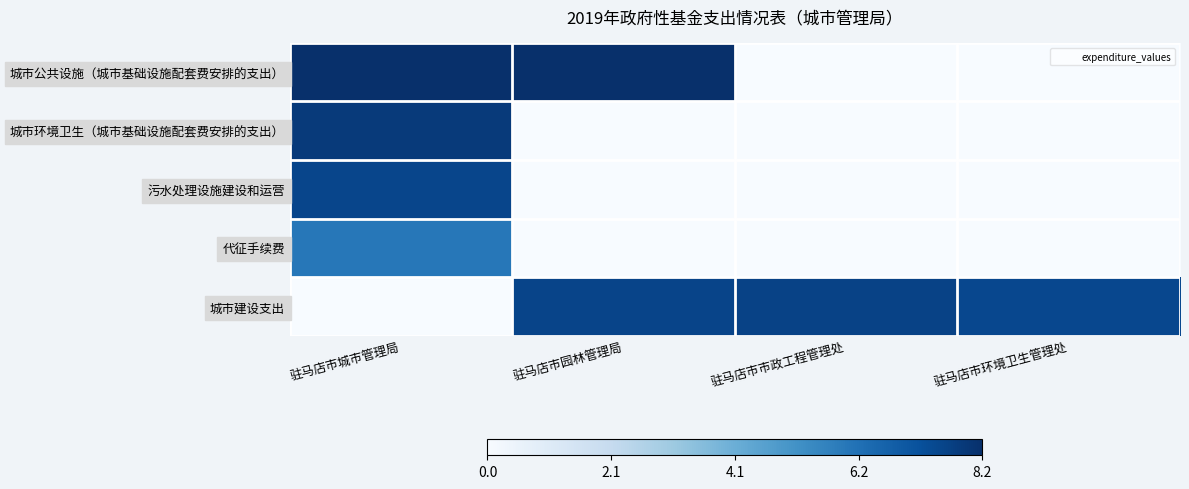

Which has a higher value, 驻马店市园林管理局 or 驻马店市城市管理局?

驻马店市城市管理局